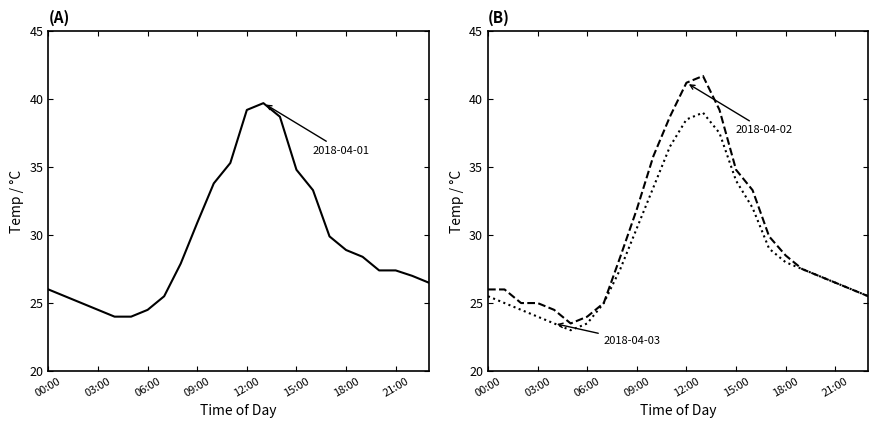

Which series has the largest total across all categories?

2018-04-02